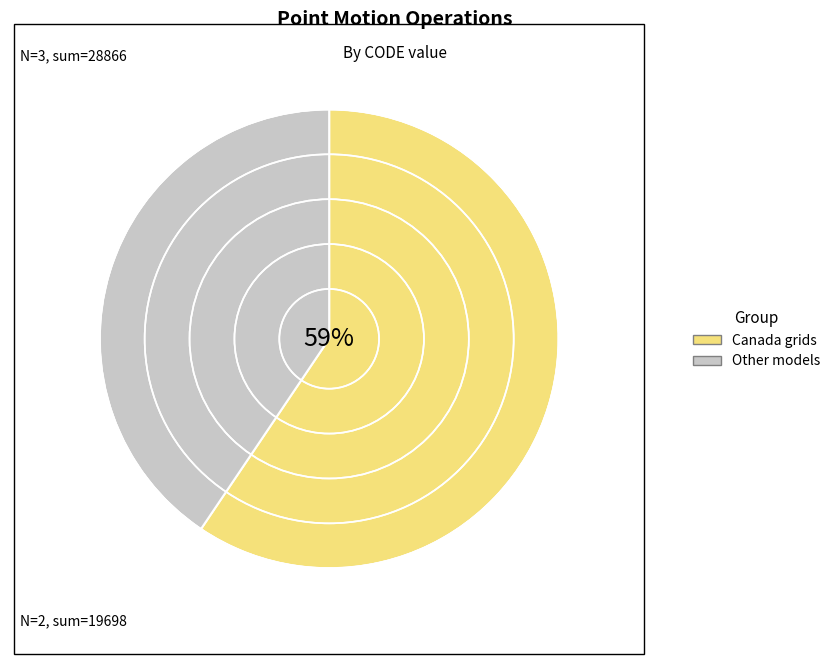

To the nearest percent, what is the average slice percentage?

50%